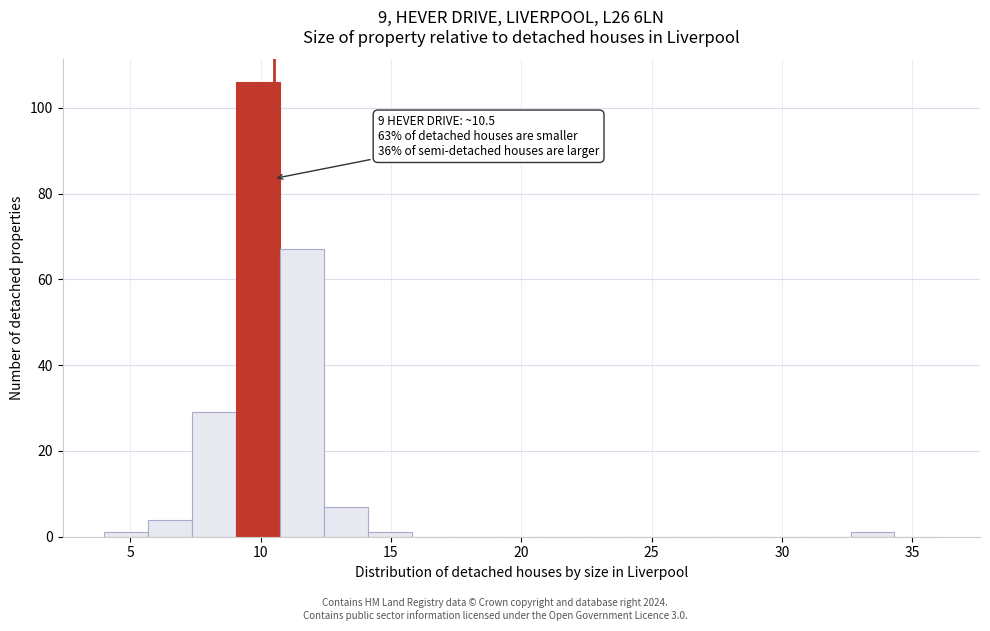

Read against the x-axis, roughly where is the centre of the tallest bar?

10.0